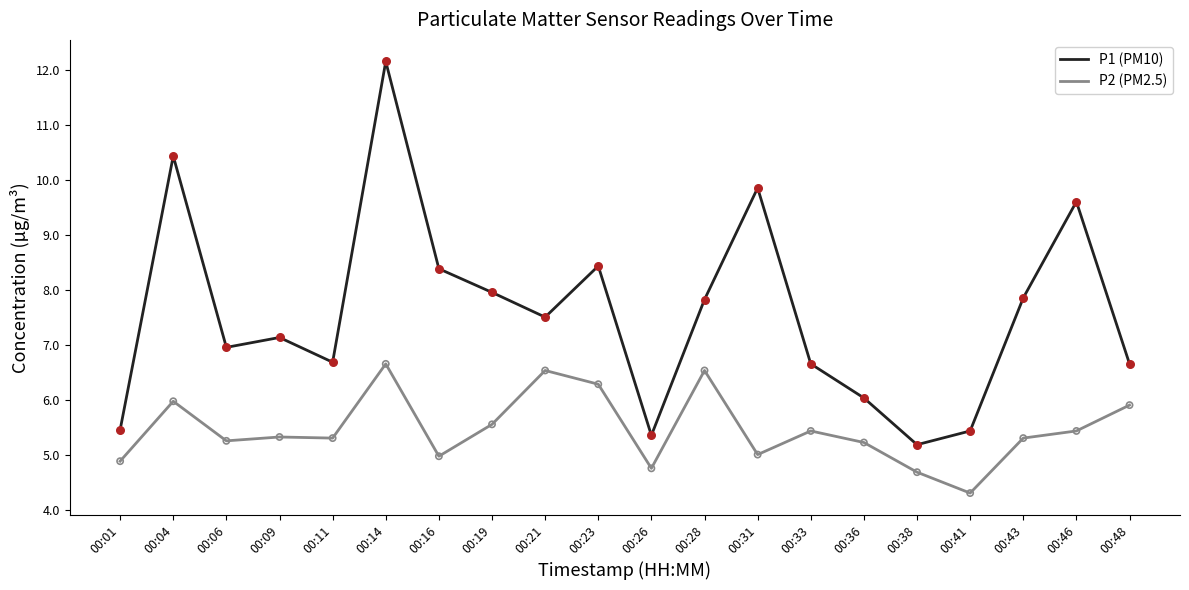

What is the total value across all series at 00:41?

9.7